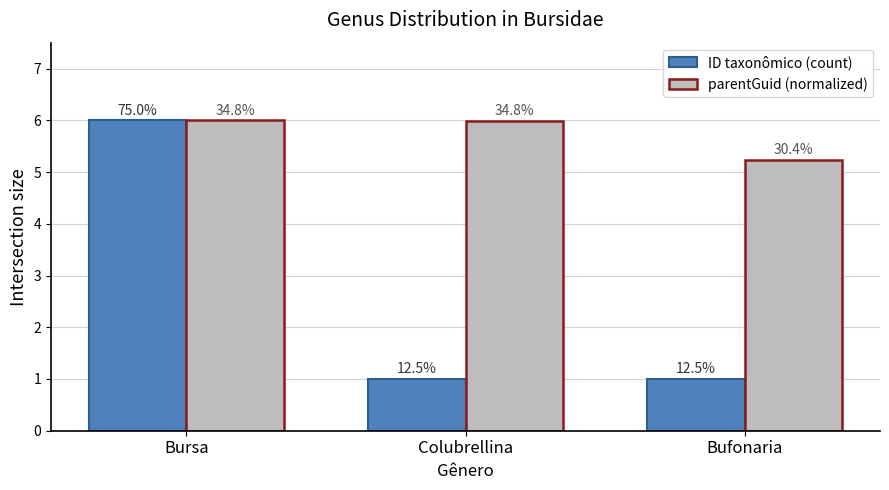

Reading left to right, list all the values displayed in this chart.

ID taxonômico (count): Bursa=6.0	Colubrellina=1.0	Bufonaria=1.0
parentGuid (normalized): Bursa=6.0	Colubrellina=6.0	Bufonaria=5.2